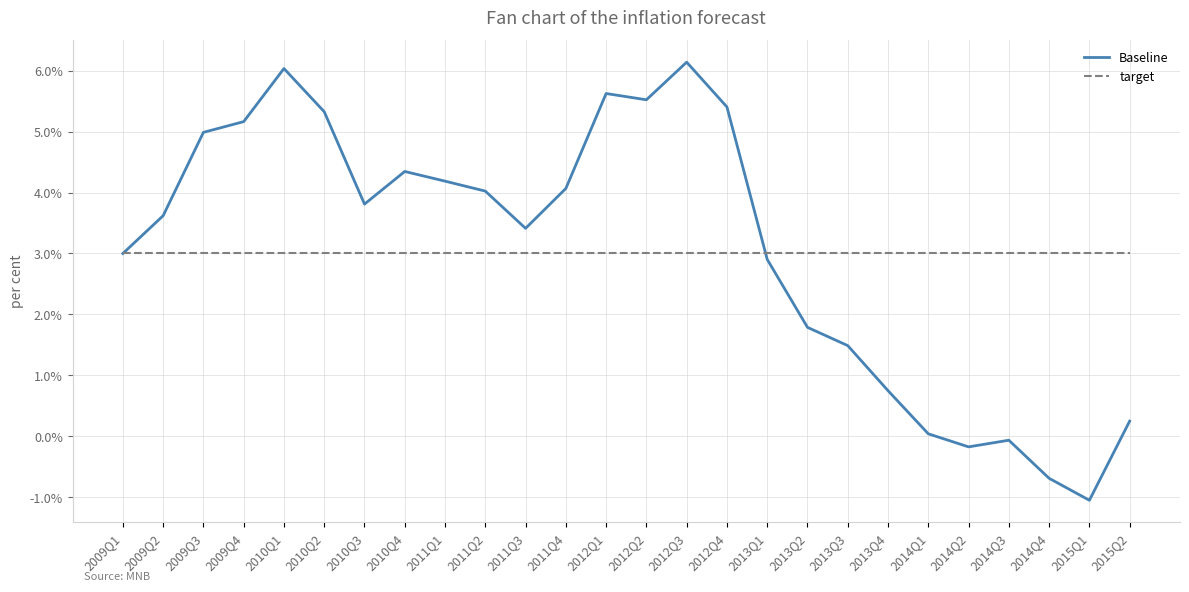

How many lines are shown in the chart?

2